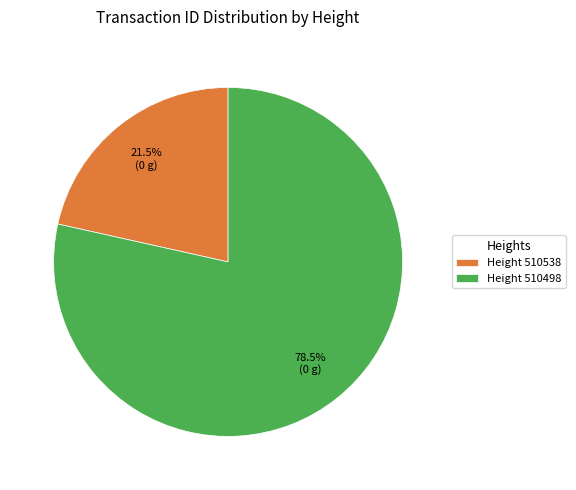

How many segments does this pie chart have?

2